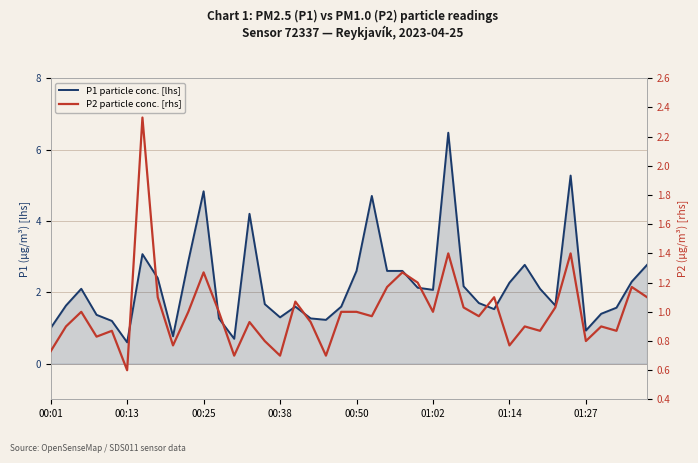

How many data points in P1 particle conc. [lhs] are less than 2?

20